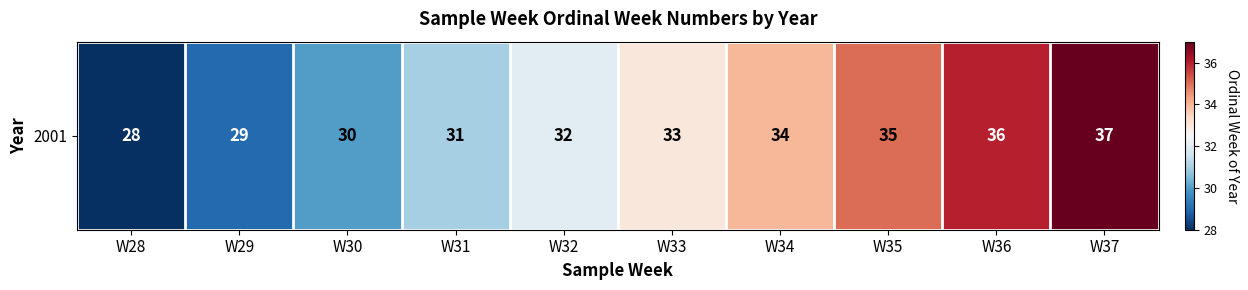

Rank the categories by value from lowest to highest.

W28, W29, W30, W31, W32, W33, W34, W35, W36, W37